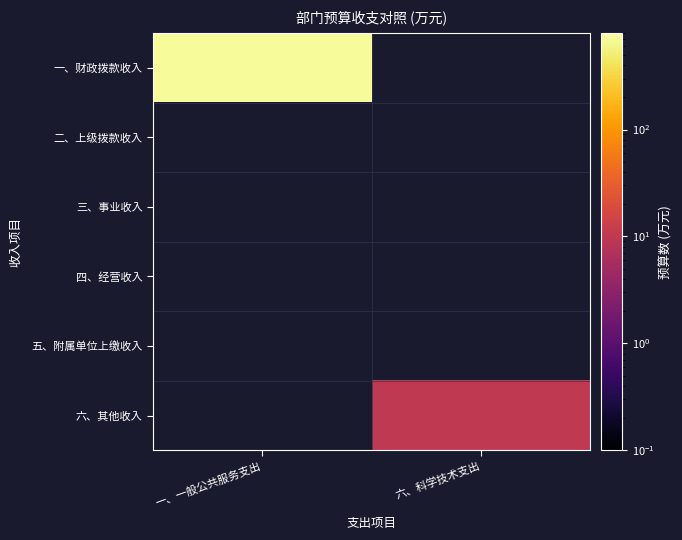

Is the value of 四、经营收入 at 一、一般公共服务支出 greater than the value of 一、财政拨款收入 at 六、科学技术支出?

No